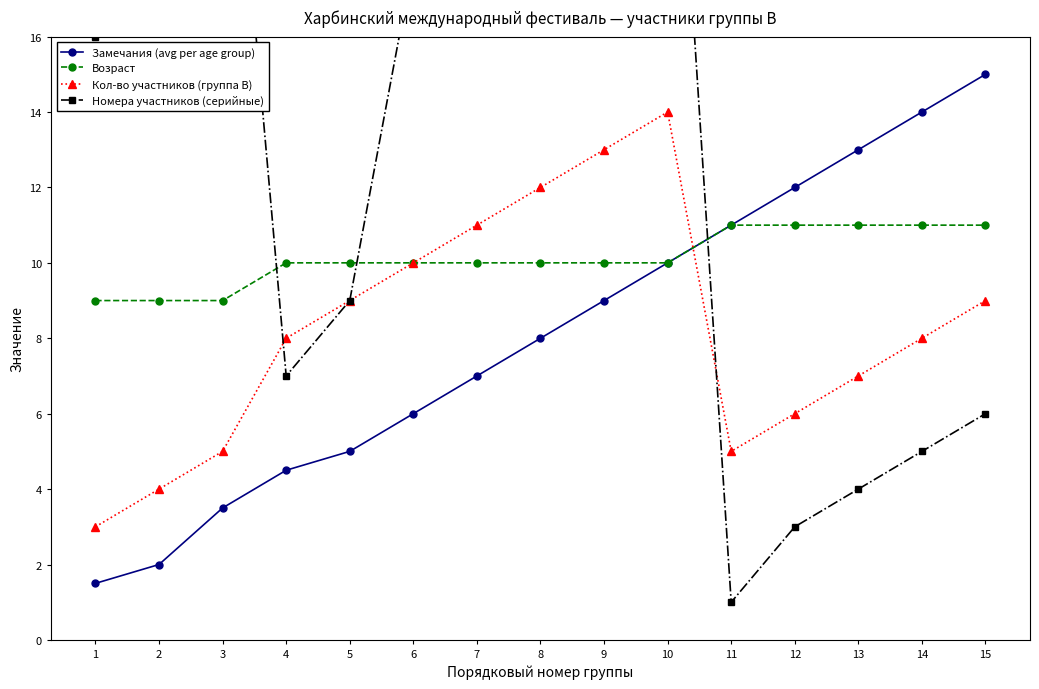

The Возраст series shows 13.1 at 2. True or false?

False